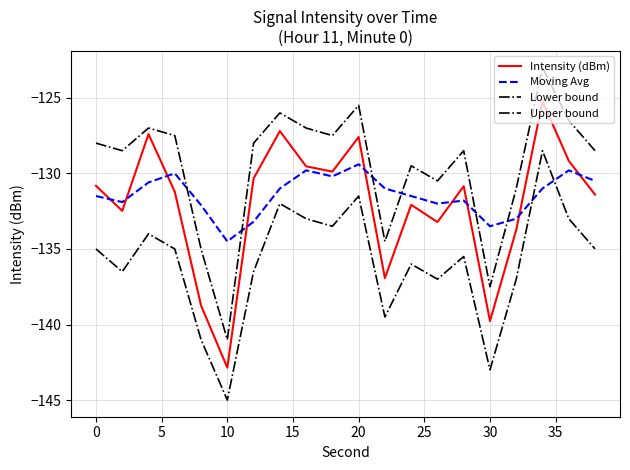

How many lines are shown in the chart?

4